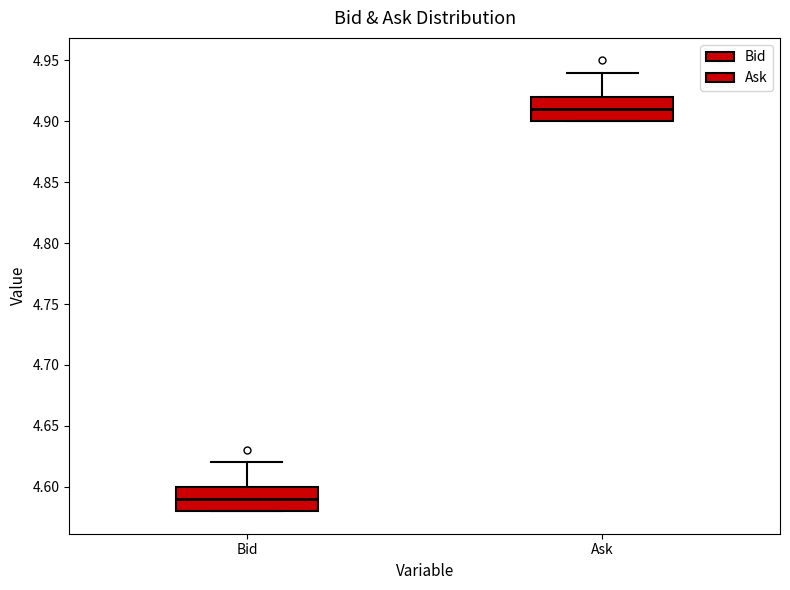

Reading left to right, transcribe this box plot: for each box, give where its median line is, the range the box spans, and where its two whiskers end, as read against the y-axis. The values are not printed on the chart, so give them approximately, as read against the axis.

Bid: median 4.59, box 4.58 to 4.60, whiskers 4.58 to 4.62
Ask: median 4.91, box 4.90 to 4.92, whiskers 4.90 to 4.94